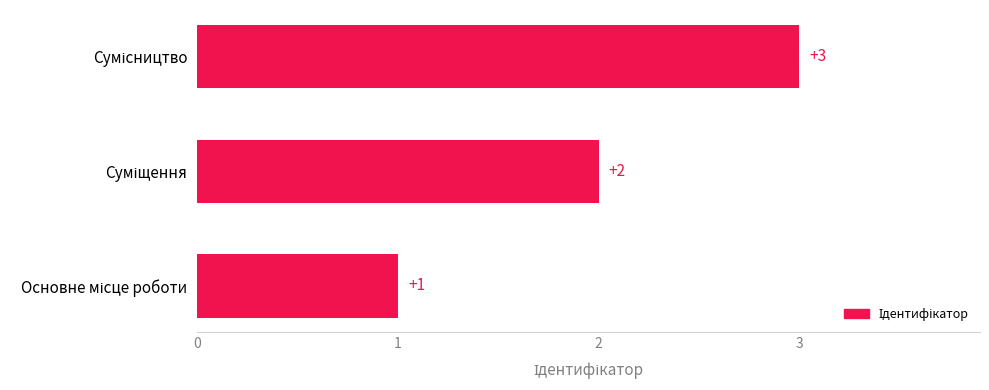

What is the average value?

2